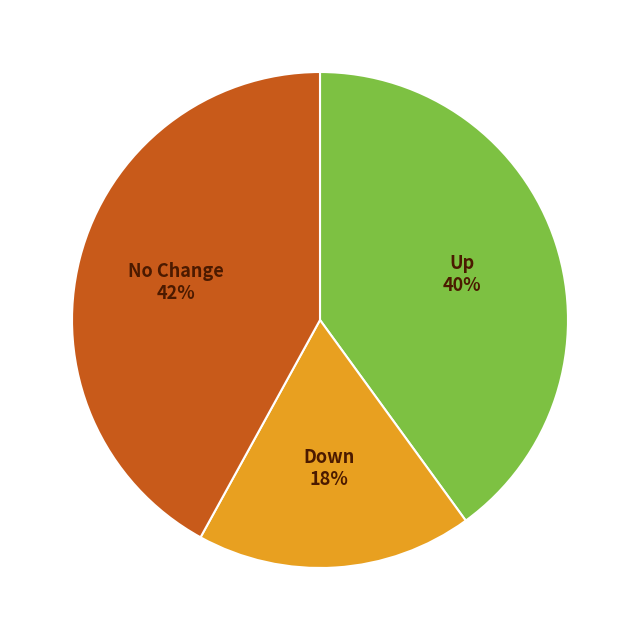

How many segments does this pie chart have?

3